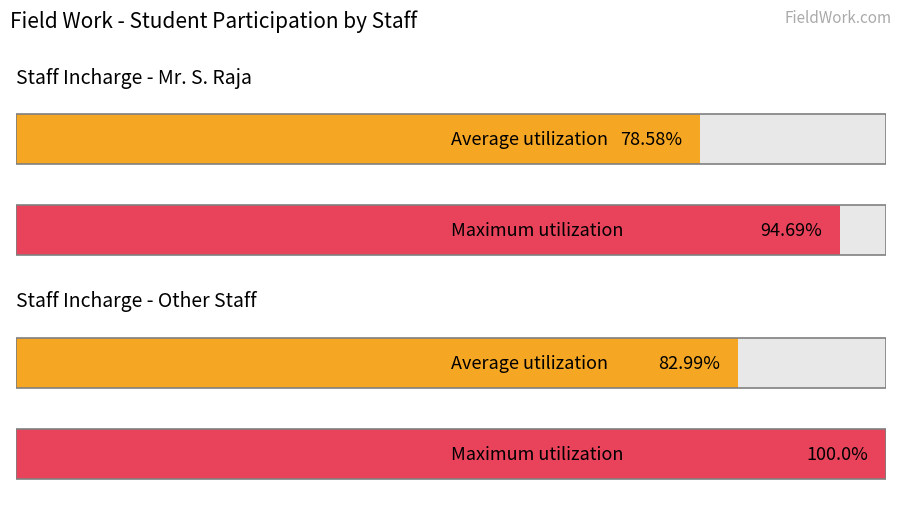

At Mr. S. Raja, list the series in order from largest to smallest.

Maximum utilization, Average utilization